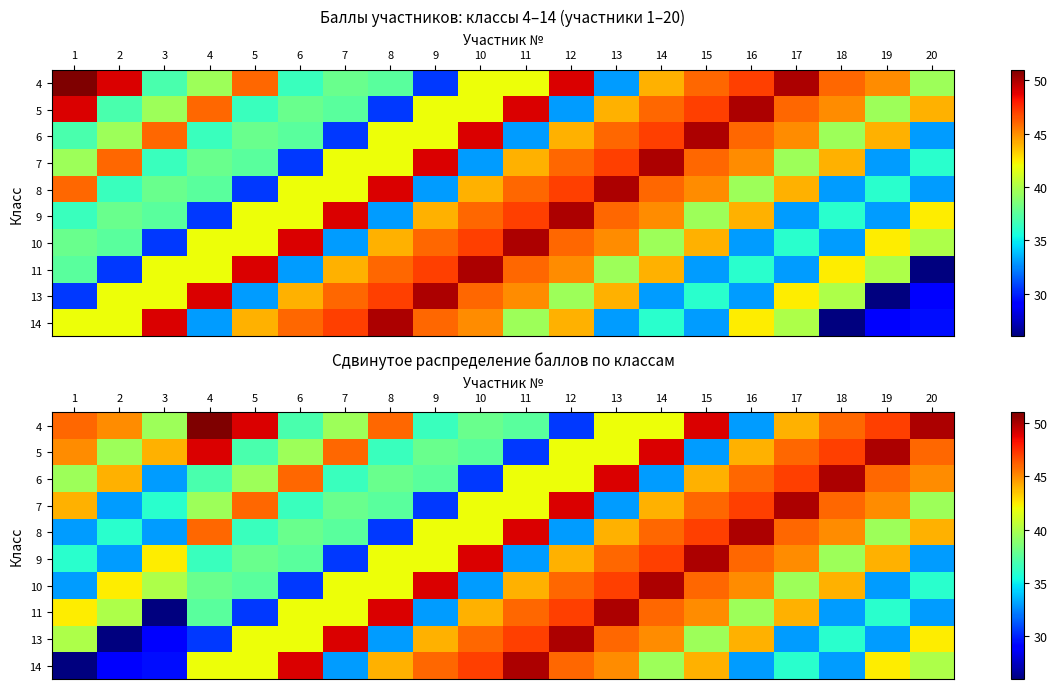

What is the difference between the row_4 values at 2 and 6?

2.0